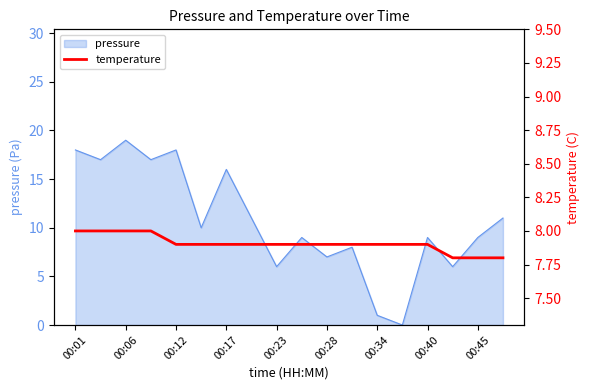

Is it true that pressure equals 18 at 00:01?

True